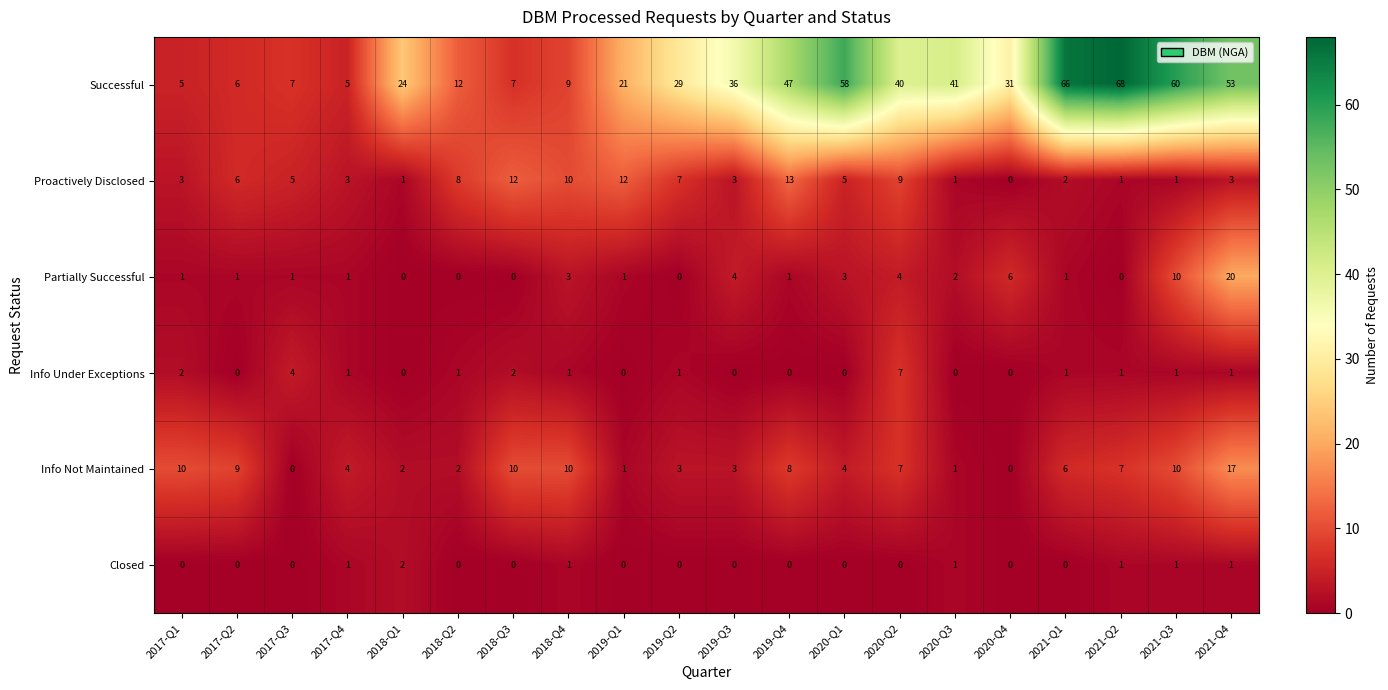

The Partially Successful series shows 3 at 2018-Q4. True or false?

True